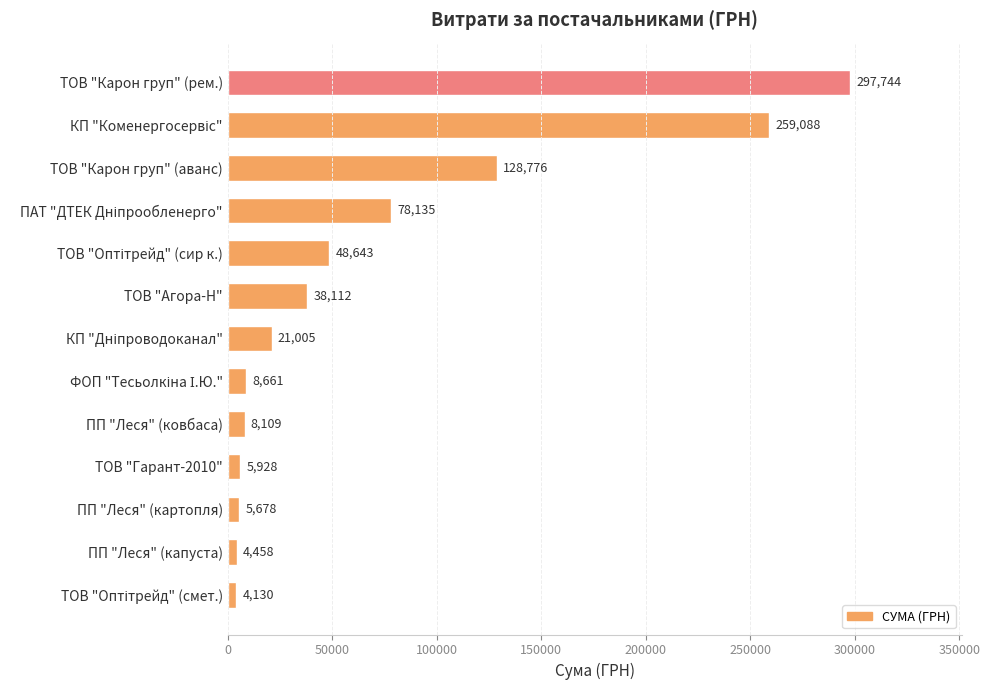

What is the maximum value shown in the chart?

297743.9